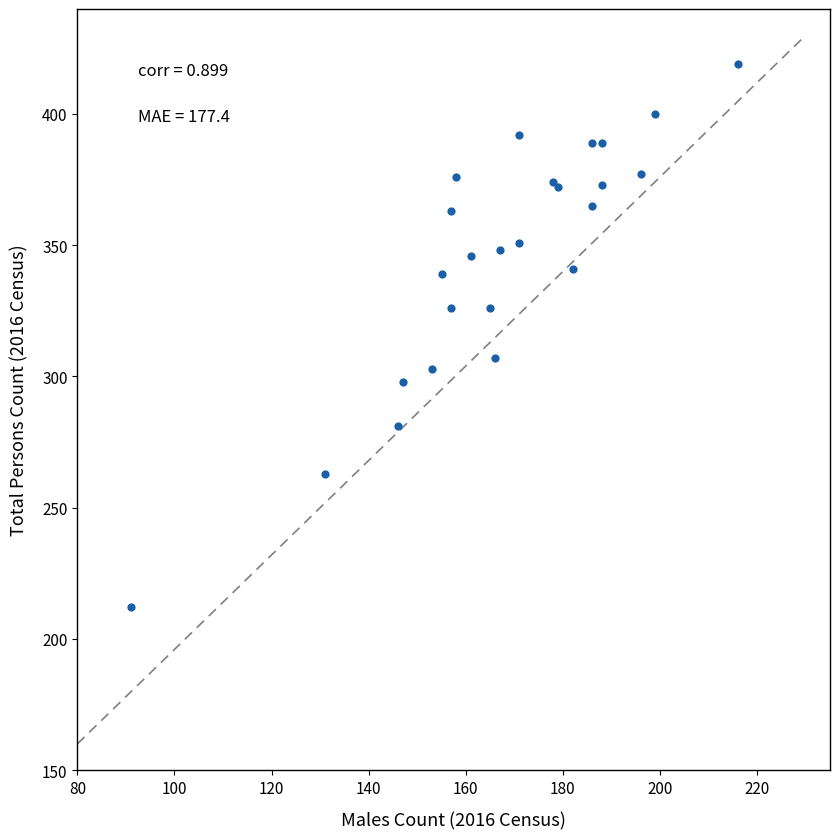

What Y value in the scatter plot is closest to 315?

307